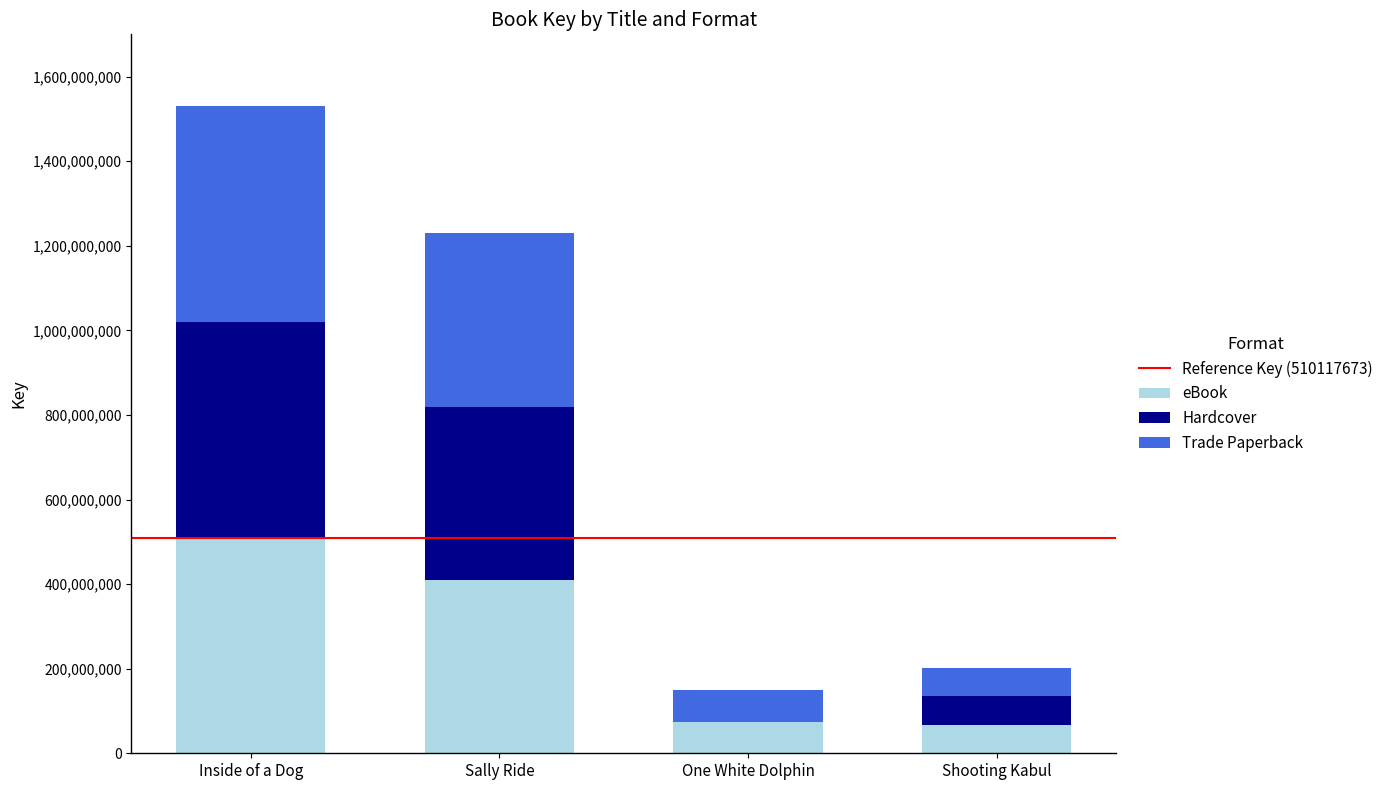

Are the bars grouped side by side (vs. stacked)?

No